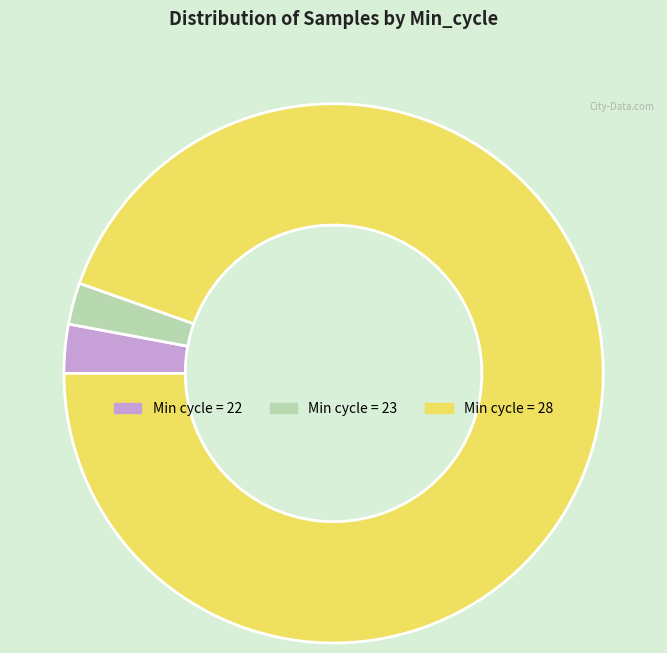

Is there any slice that represents more than half of the pie?

Yes